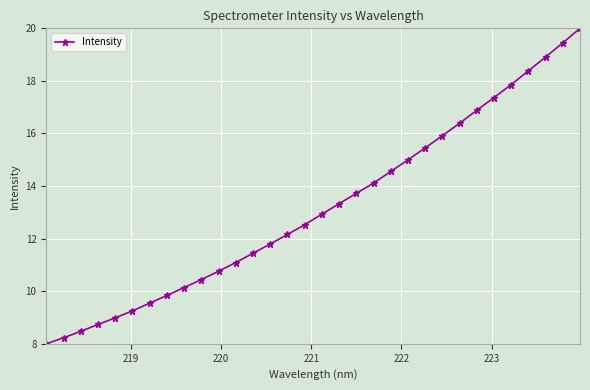

How many lines are shown in the chart?

1